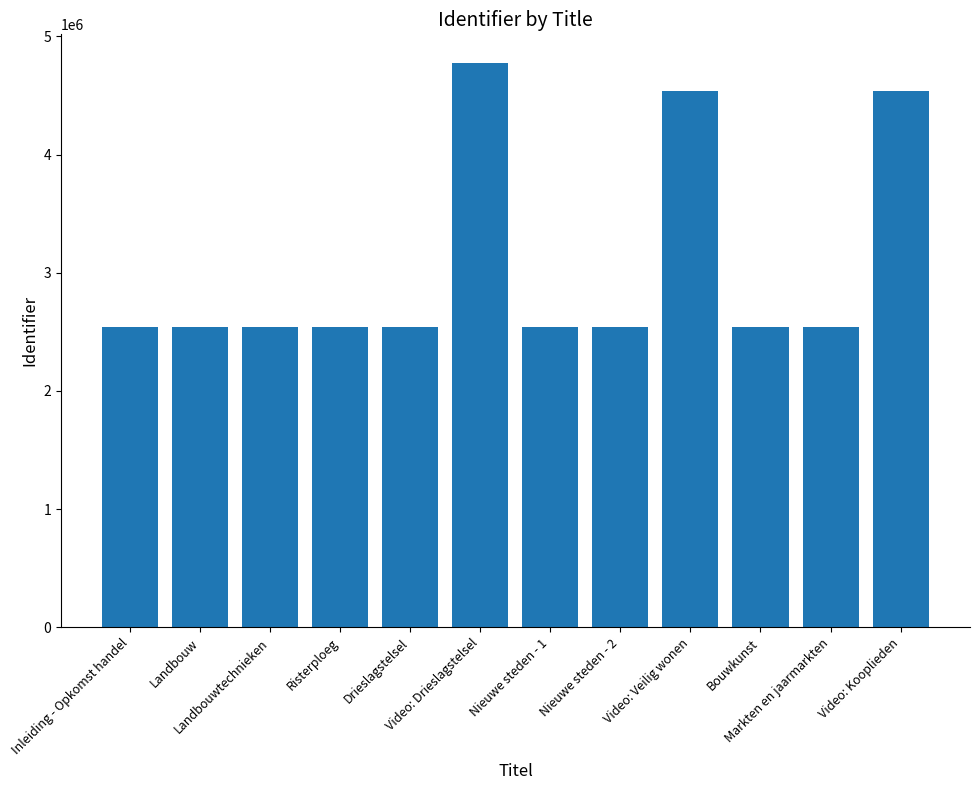

Where does the data first go above 2538000?

Video: Drieslagstelsel